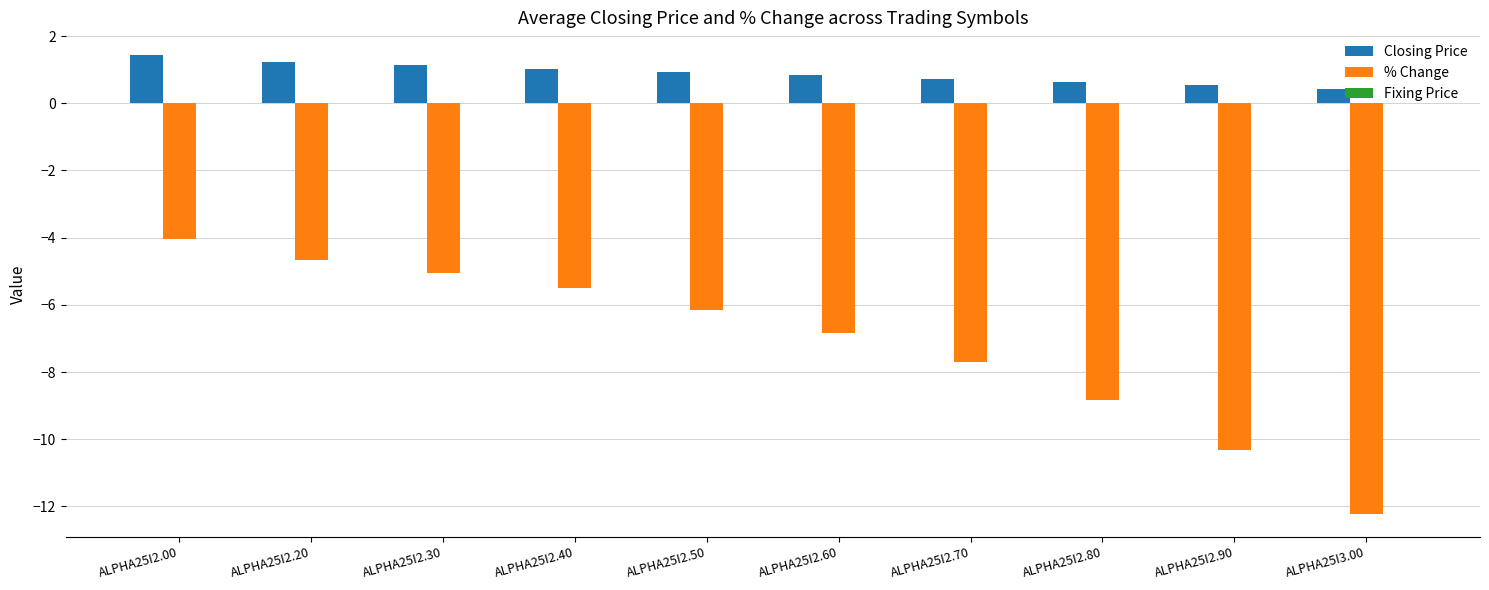

How many groups of bars are there?

10